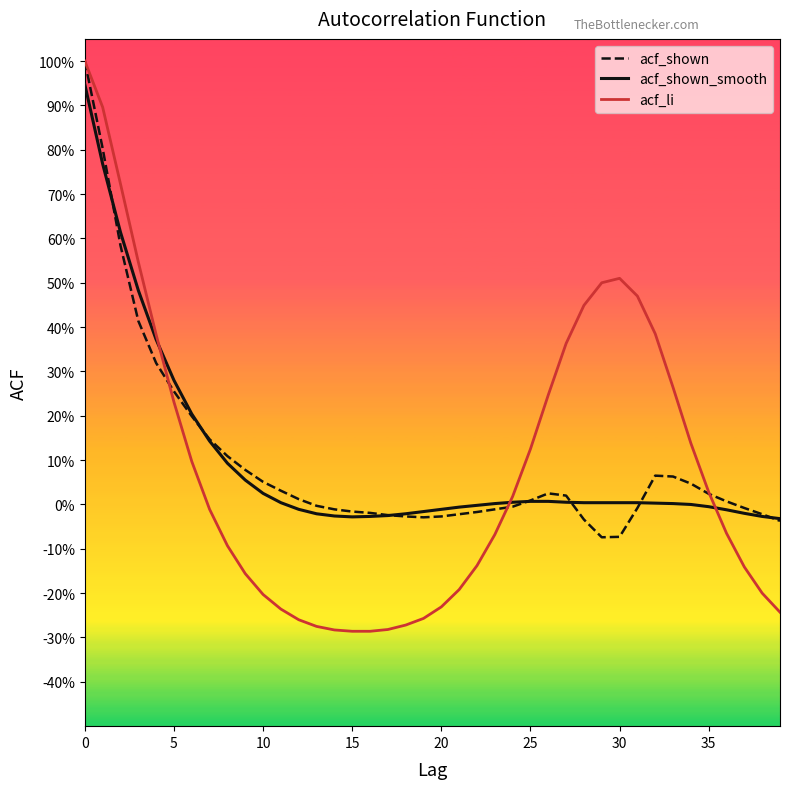

Where is the first local minimum for acf_shown_smooth?

15